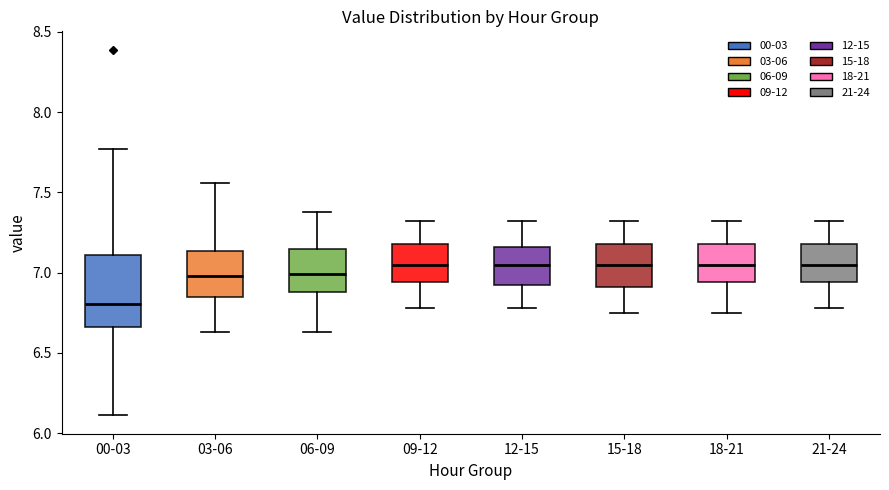

Where does the median line of the box for 06-09 sit on the y-axis? The values are not printed on the chart, so give them approximately, as read against the axis.

7.00